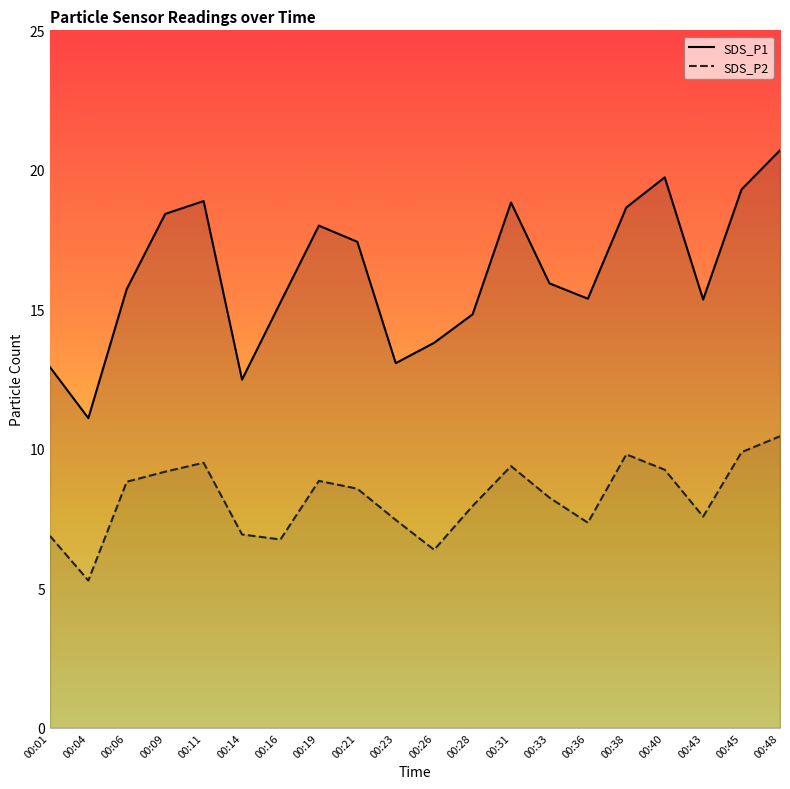

Which series has the widest spread of values?

SDS_P1